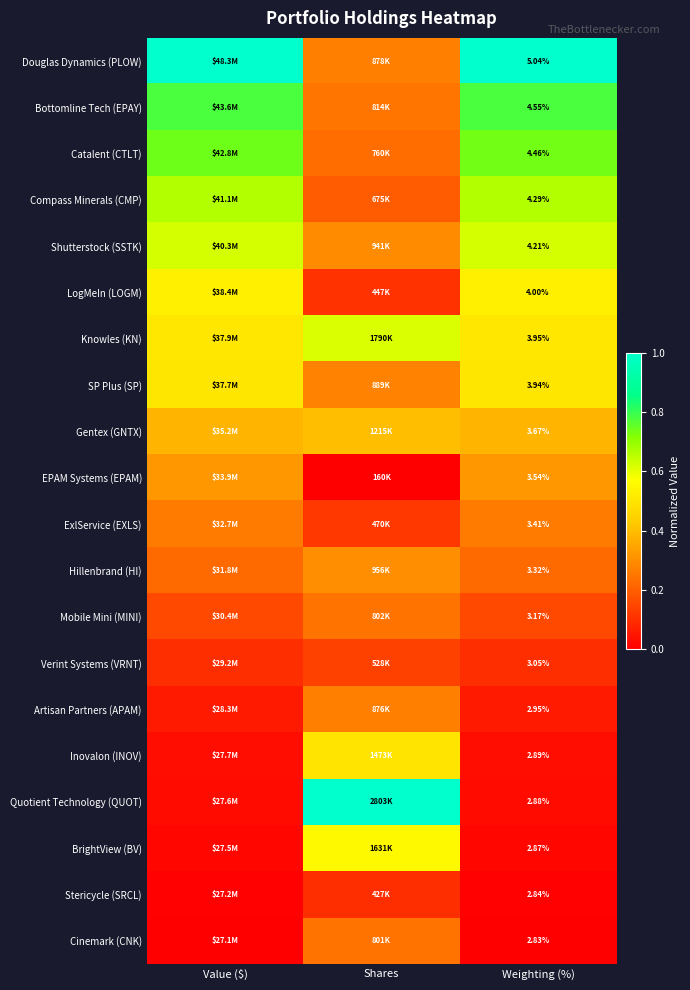

Count the number of categories in the chart.

3